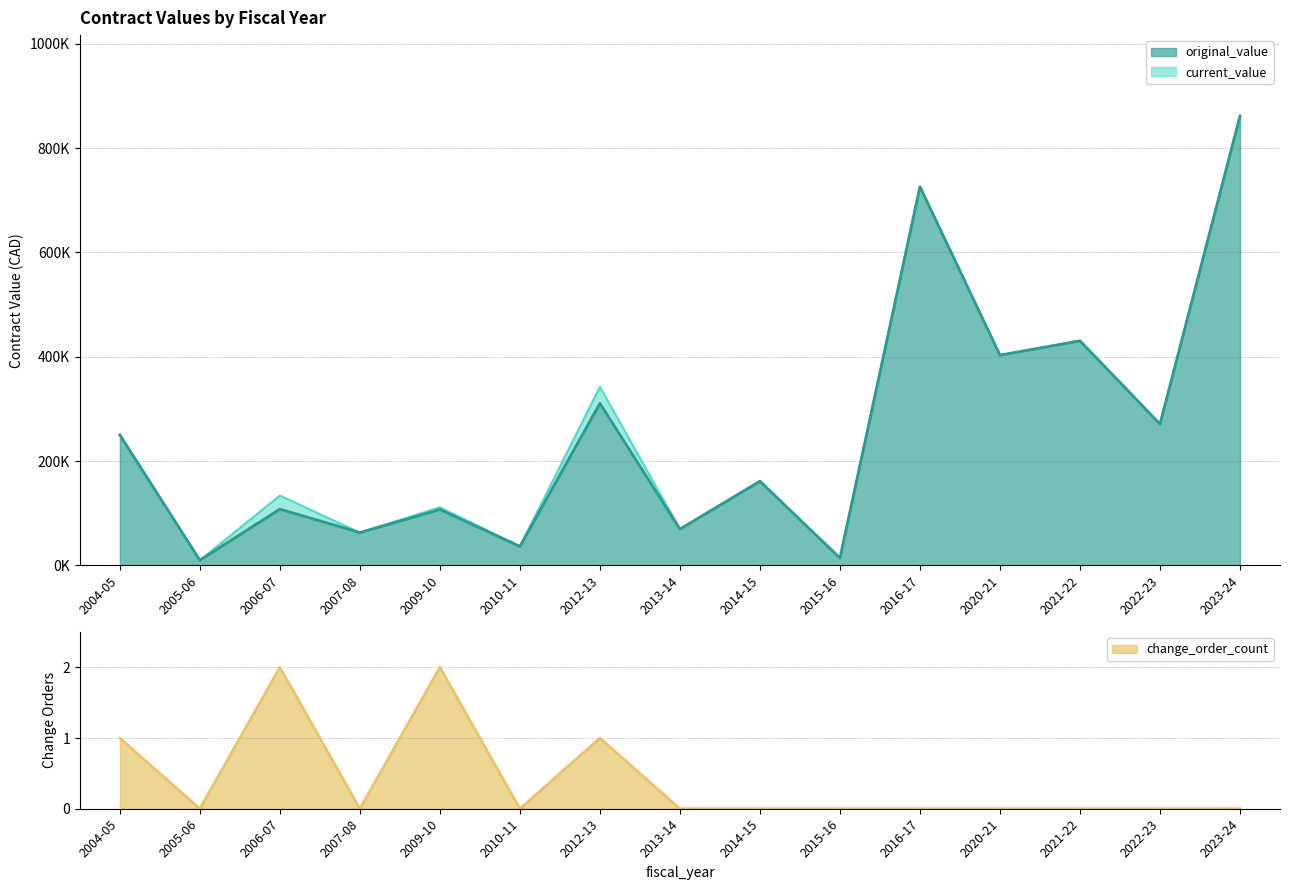

The current_value series shows 13942.6 at 2015-16. True or false?

True